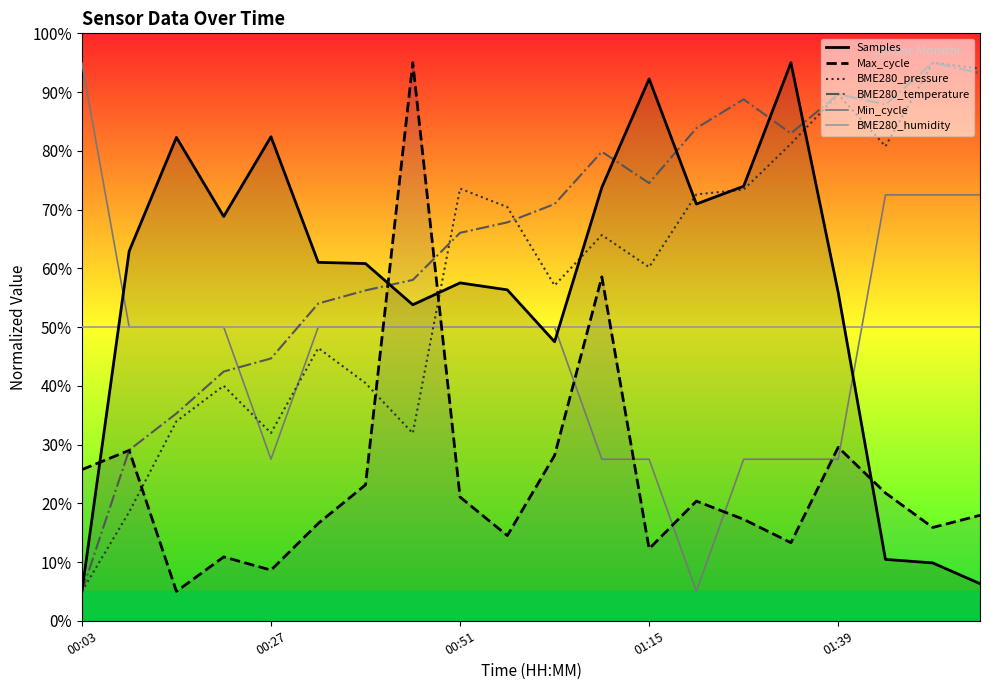

Is the value of Samples at 7 greater than the value of BME280_pressure at 11?

No